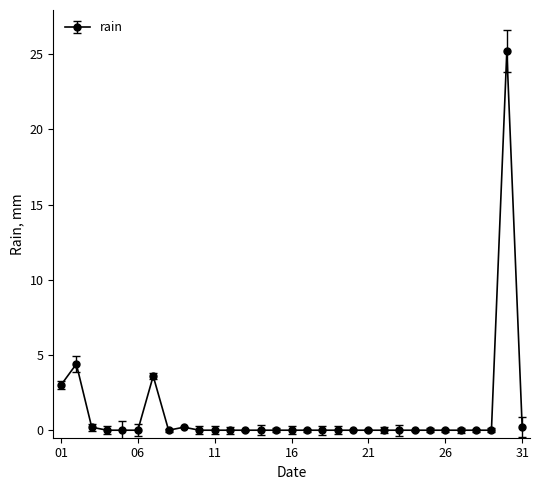

True or false: the data has more than 1 interior local peaks.

True